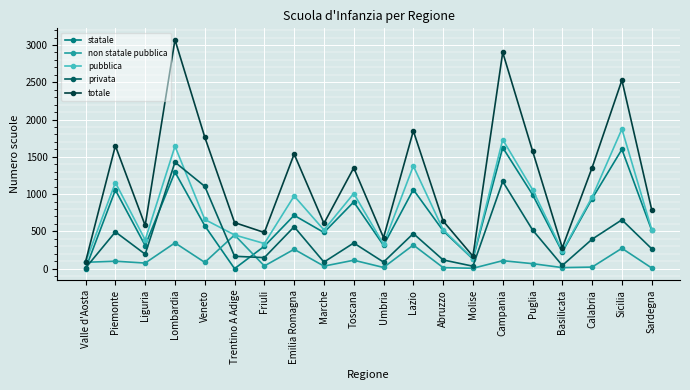

How many series are shown in this chart?

5